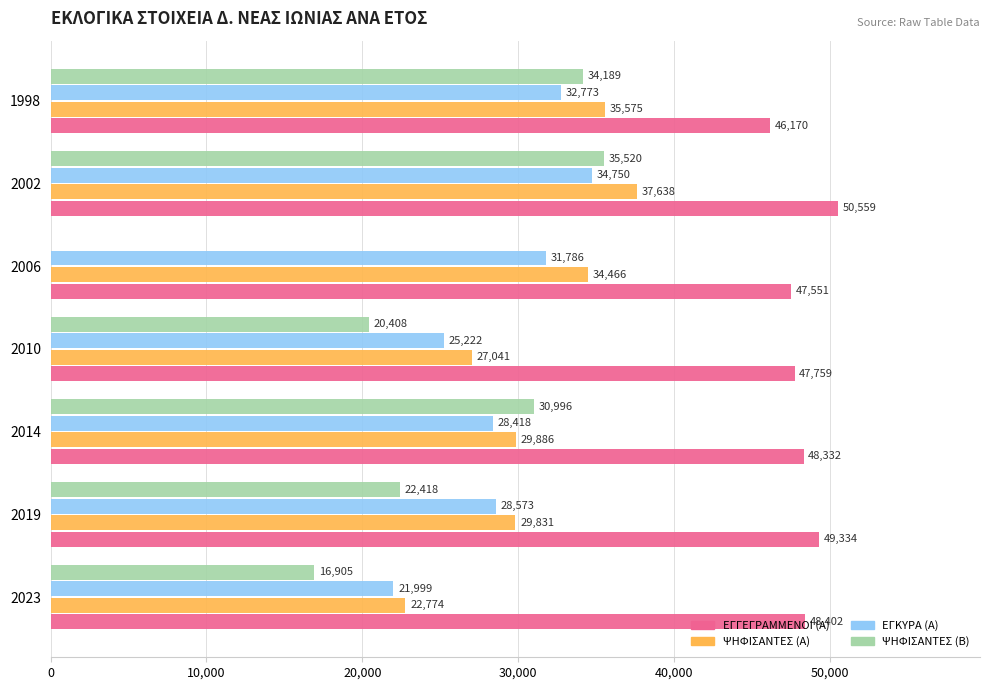

The value of ΕΓΚΥΡΑ (Α) at 2010 is 25222. True or false?

True